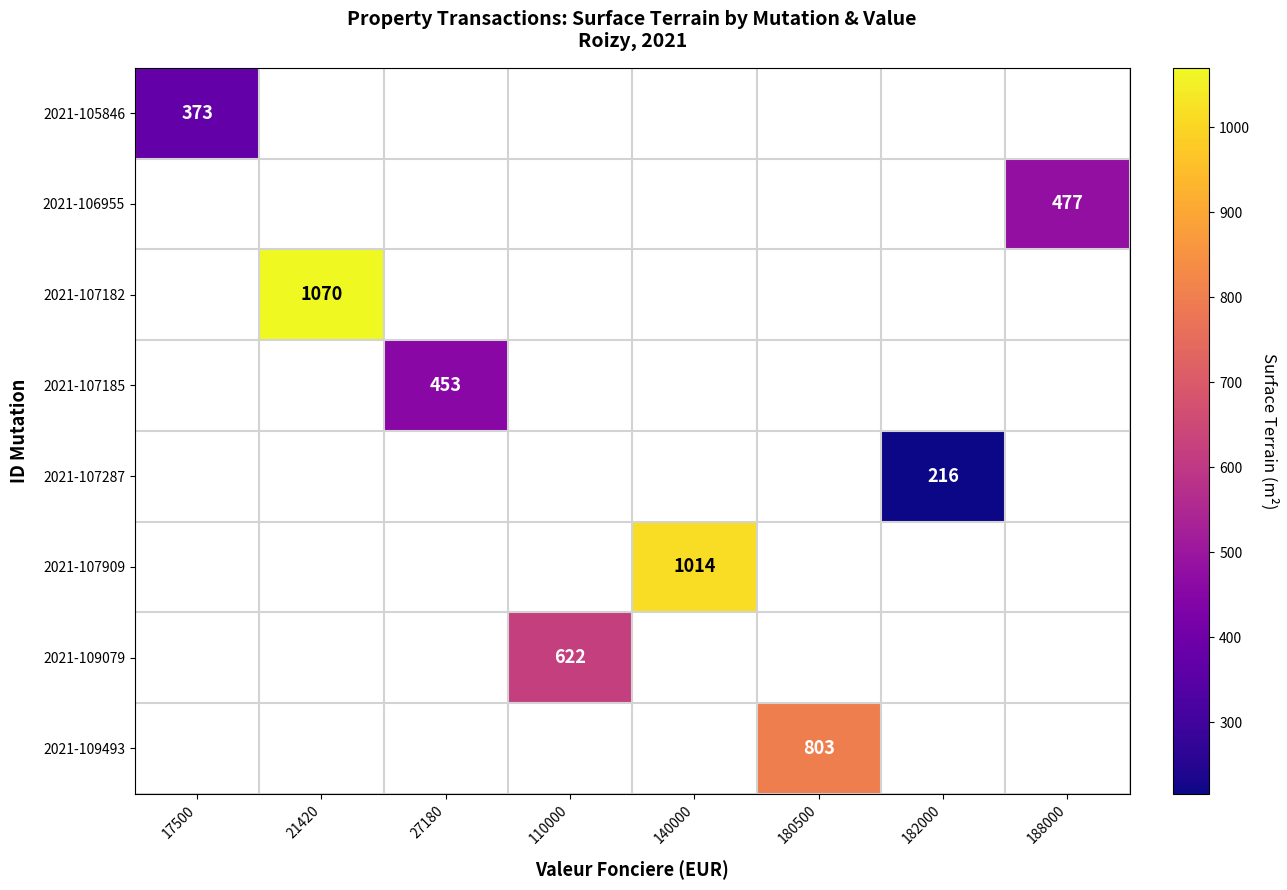

Which category has the highest value across all series?

21420